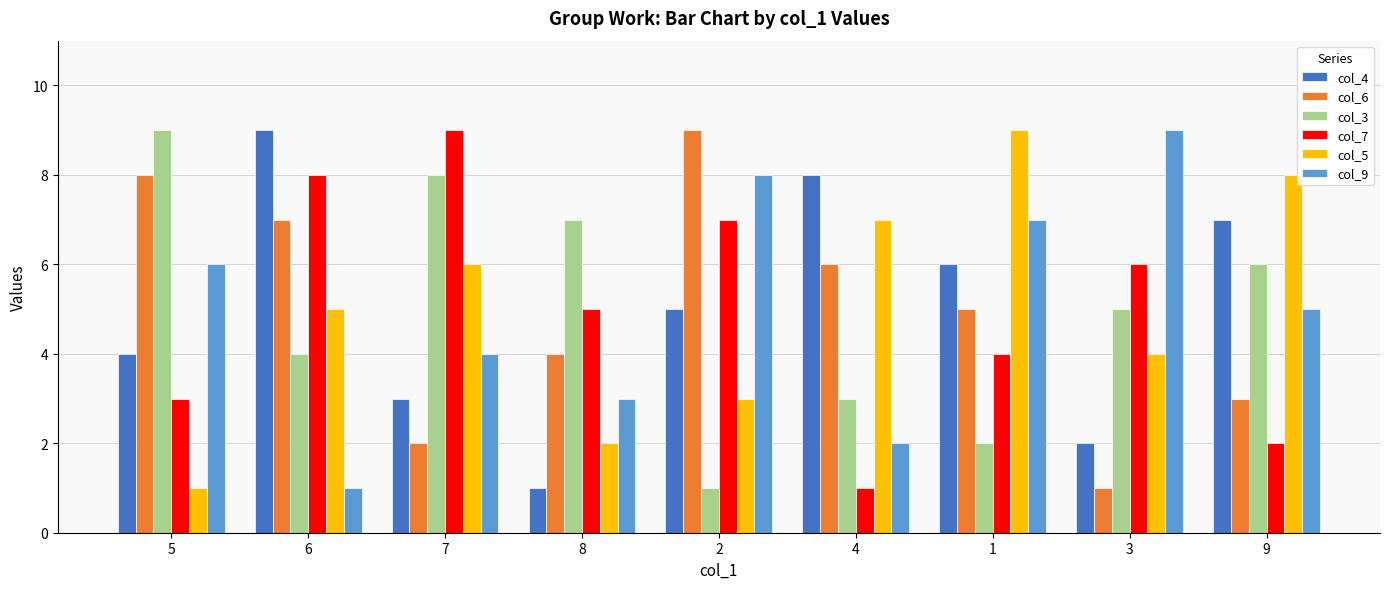

What is the value of the col_9 bar at the 8th from the left?

9